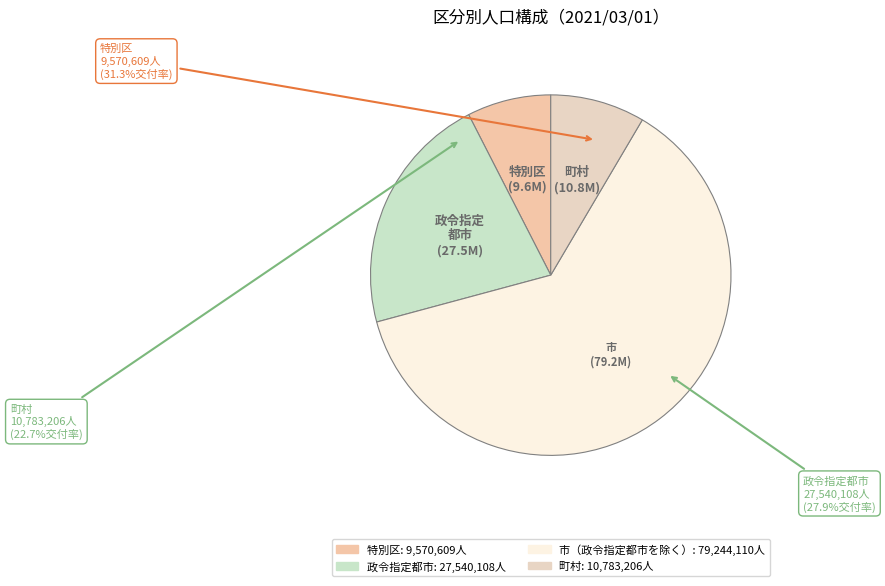

True or false: 町村 accounts for 8% of the total.

True